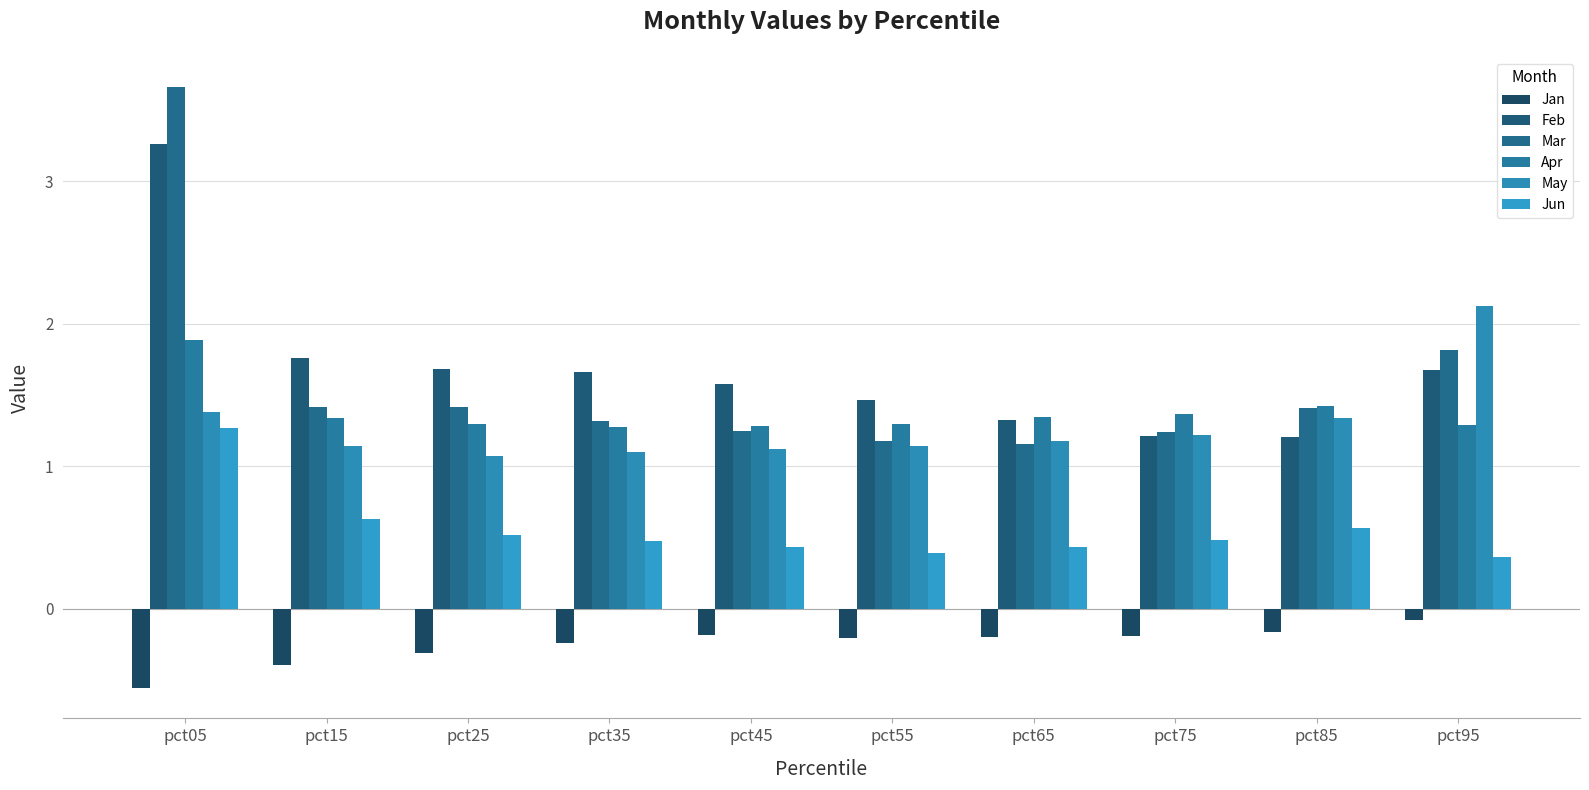

What is the total value across all series at pct45?

5.5